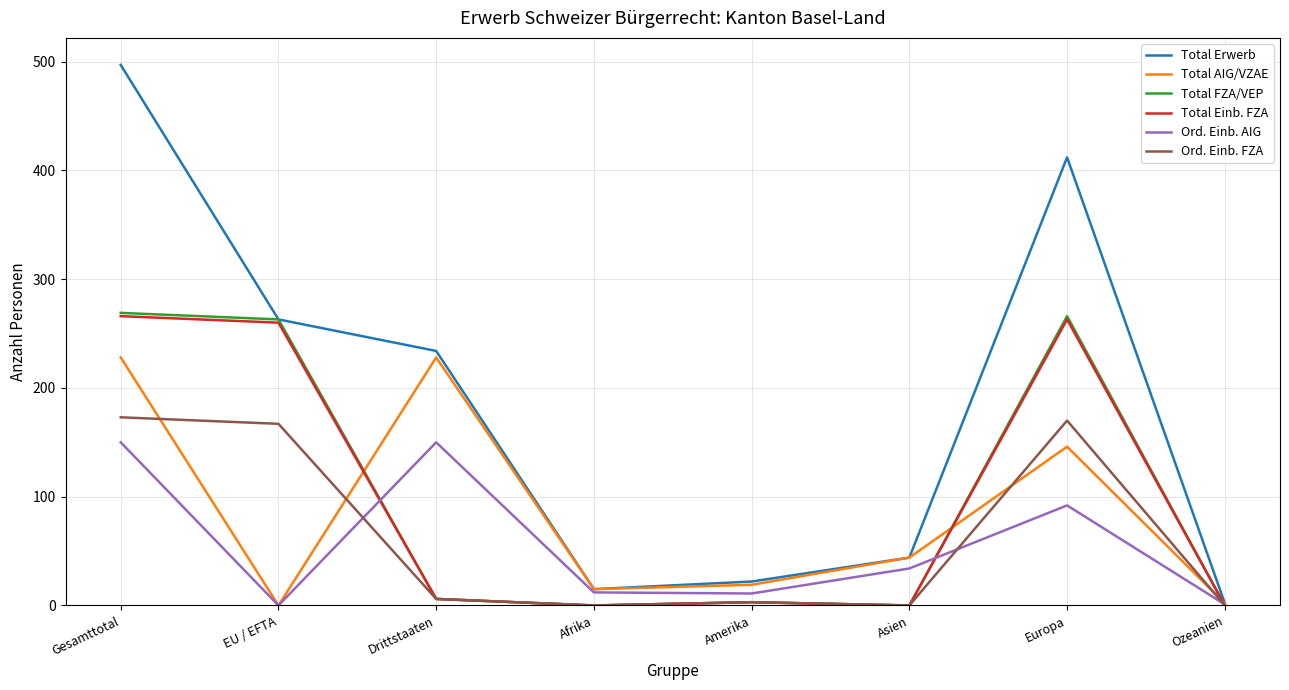

True or false: Total FZA/VEP has a value of 269 at Gesamttotal.

True